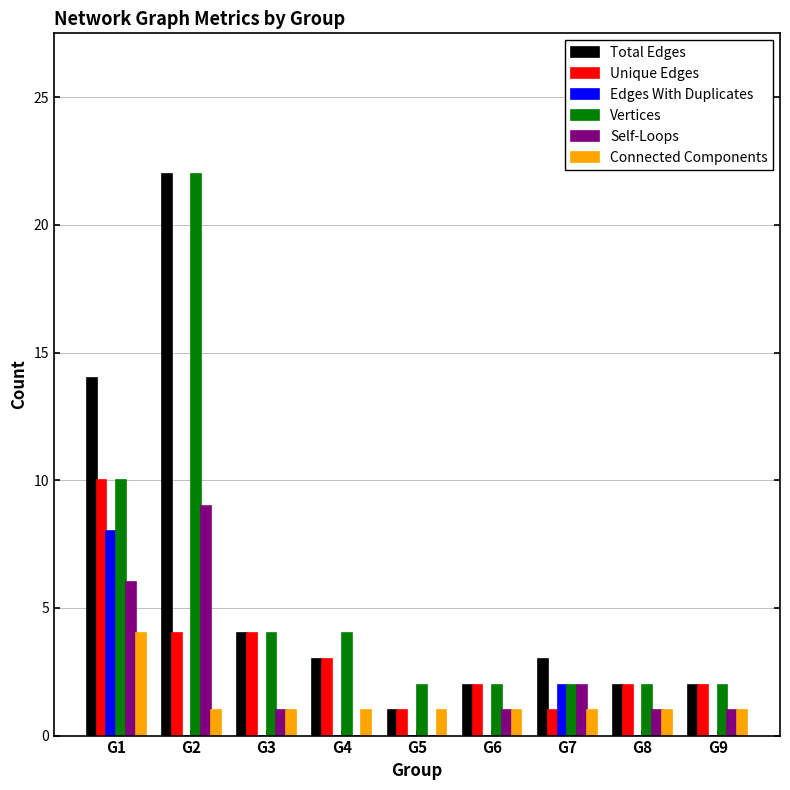

Which series has the widest spread of values?

Total Edges